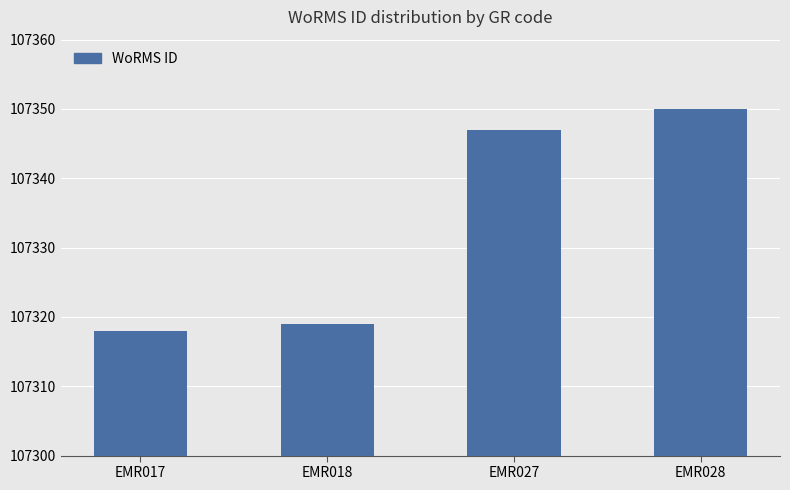

The chart shows a value of 107318 at EMR017. True or false?

True